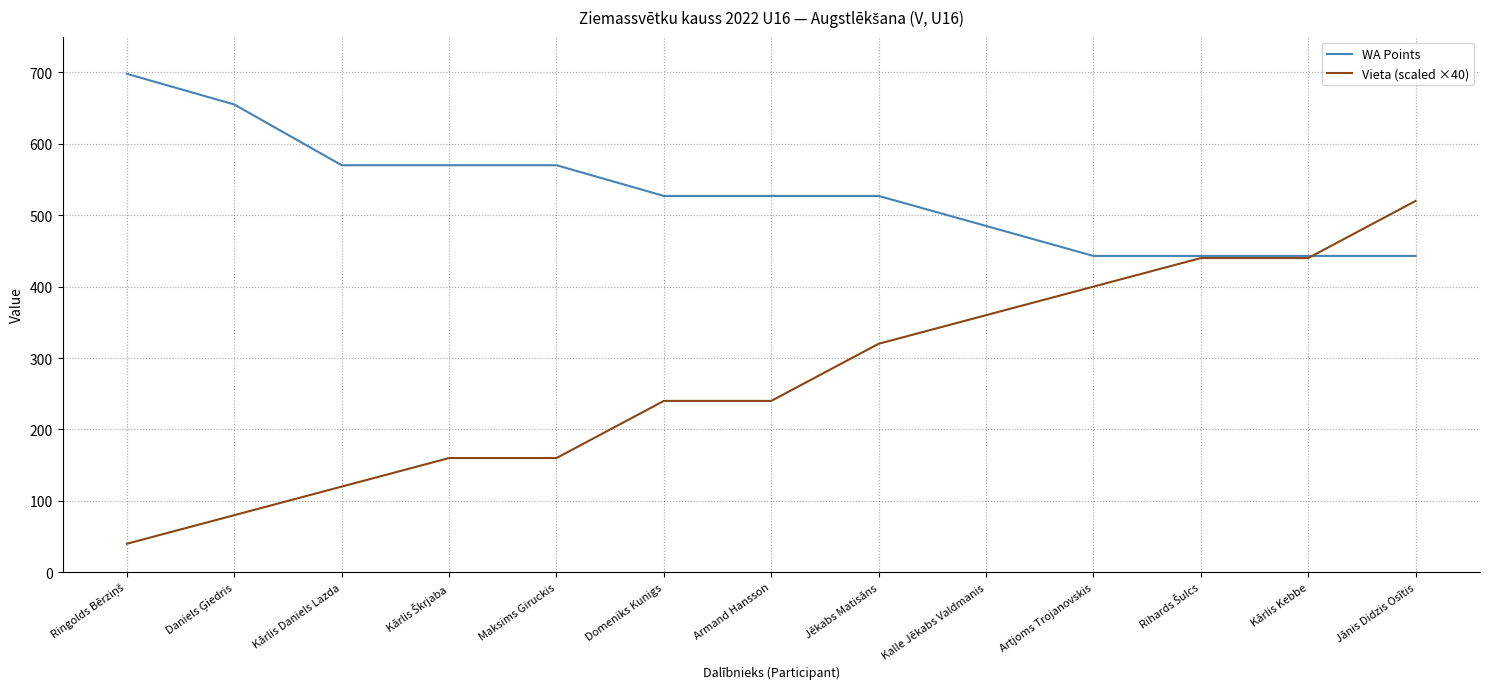

The WA Points series shows 764 at Maksims Giruckis. True or false?

False